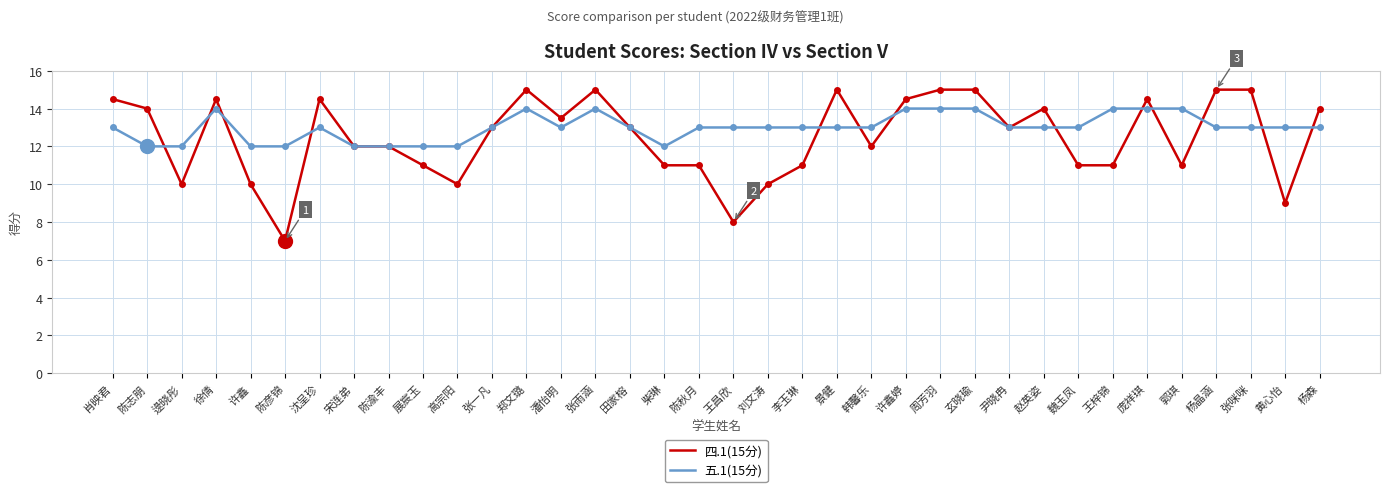

Which series changed the most between 陈秋月 and 尹晓冉?

四.1(15分)